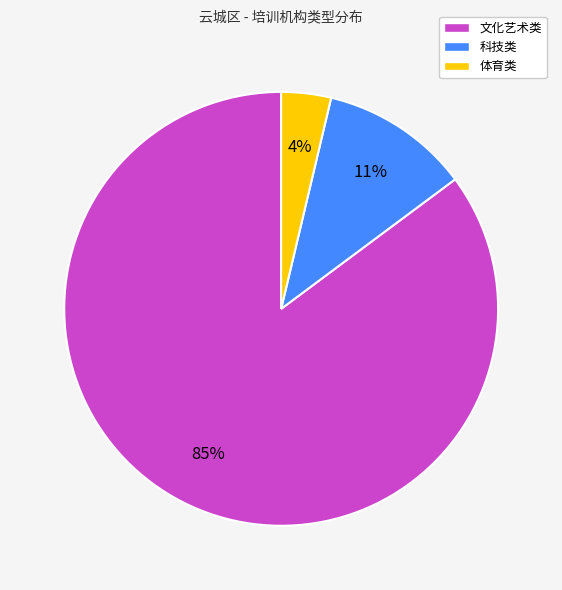

To the nearest percent, what portion does 科技类 represent?

11%